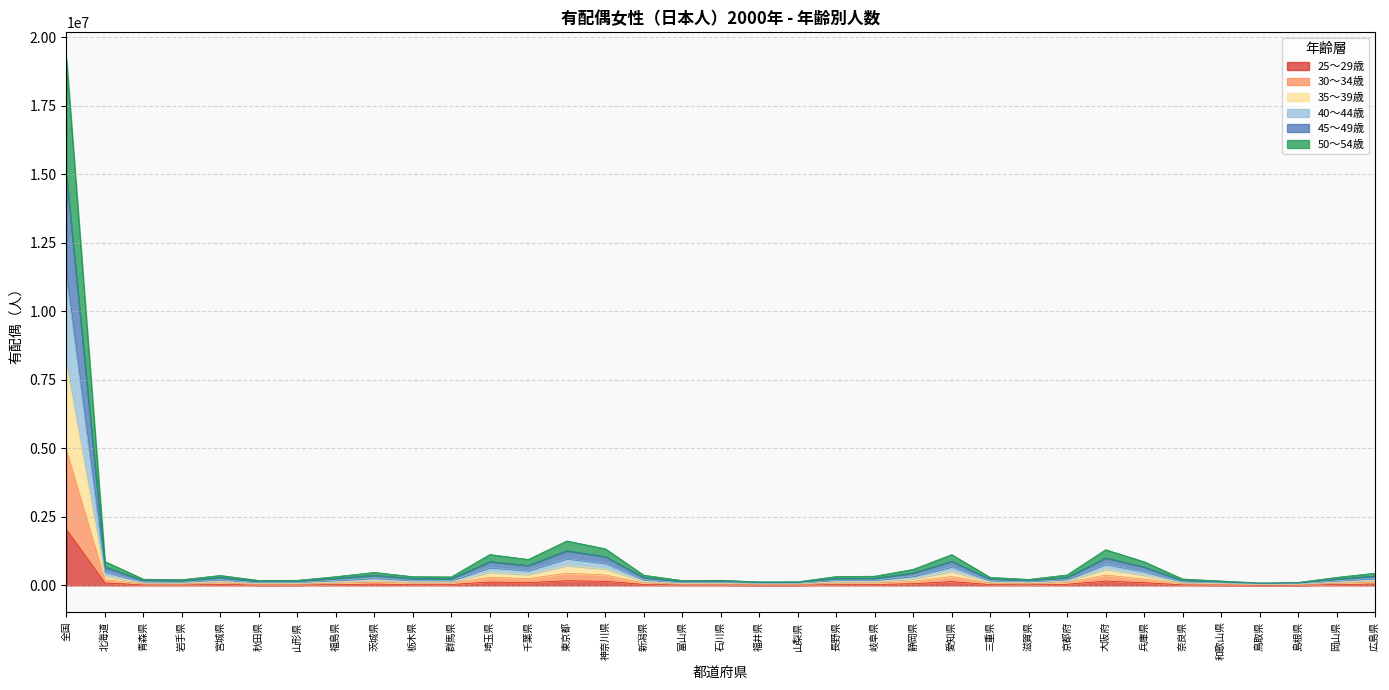

What is the value of the 25～29歳 point at the 7th from the left?

17287